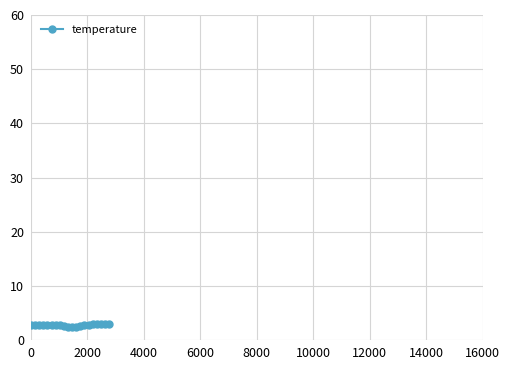

What is the minimum value shown in the chart?

2.5